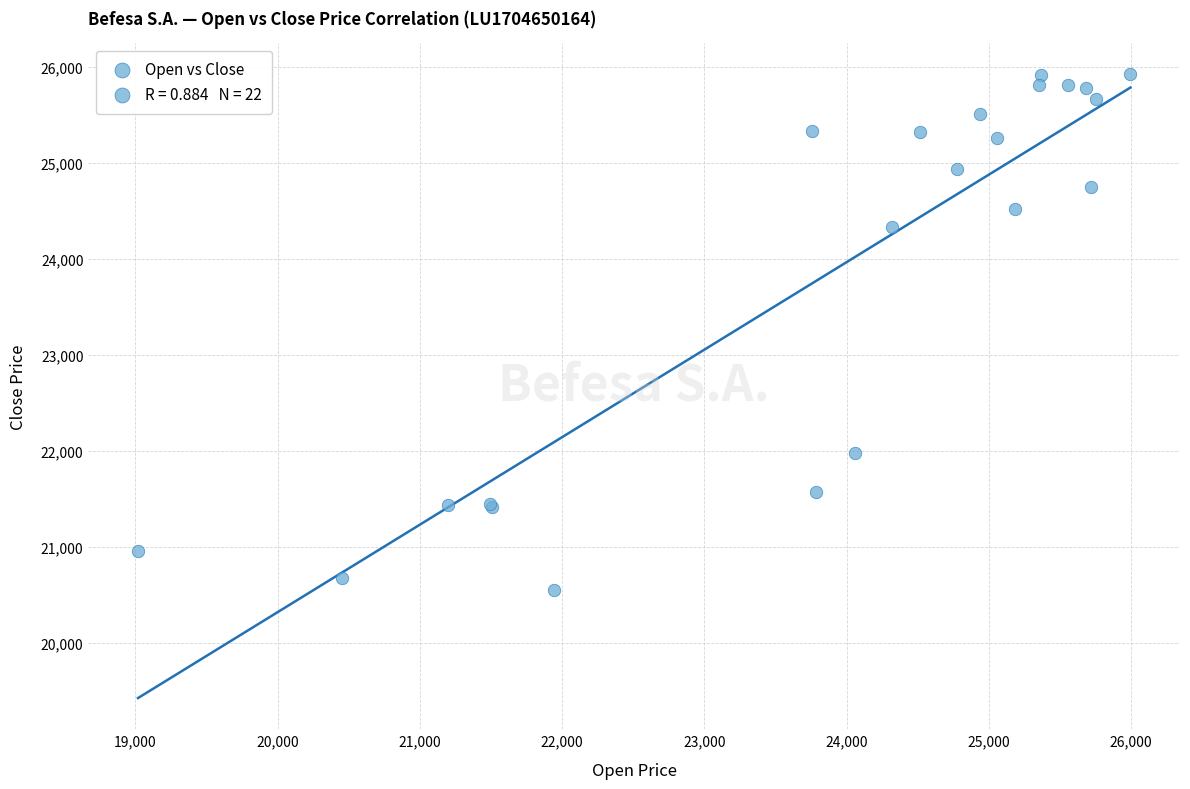

What Y value in the scatter plot is closest to 23240?

24336